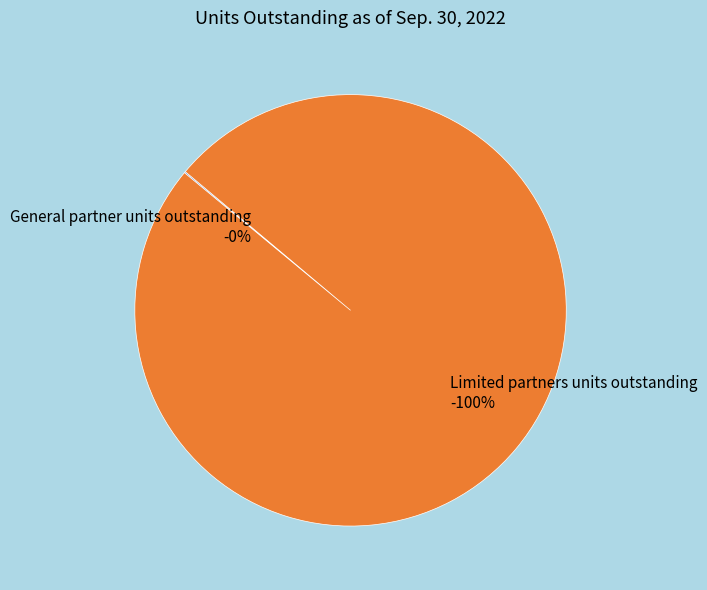

What is the change in value from General partner units outstanding to Limited partners units outstanding?

+100201044